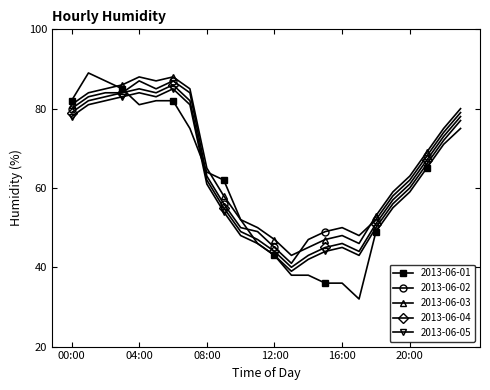

What is the highest value of the 2013-06-02 series?

87